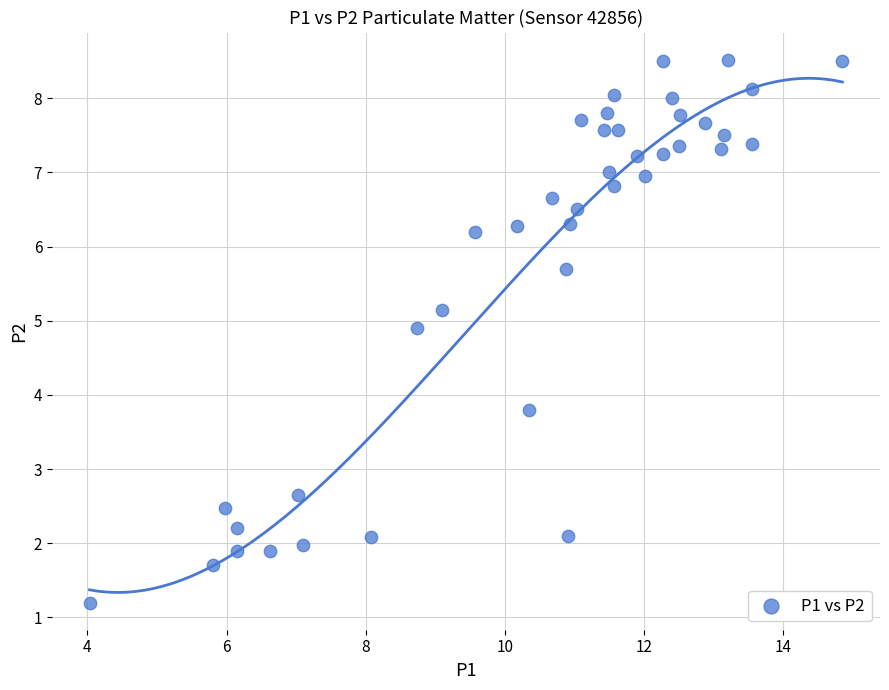

What is the range of Y values (max minus min)?

7.3